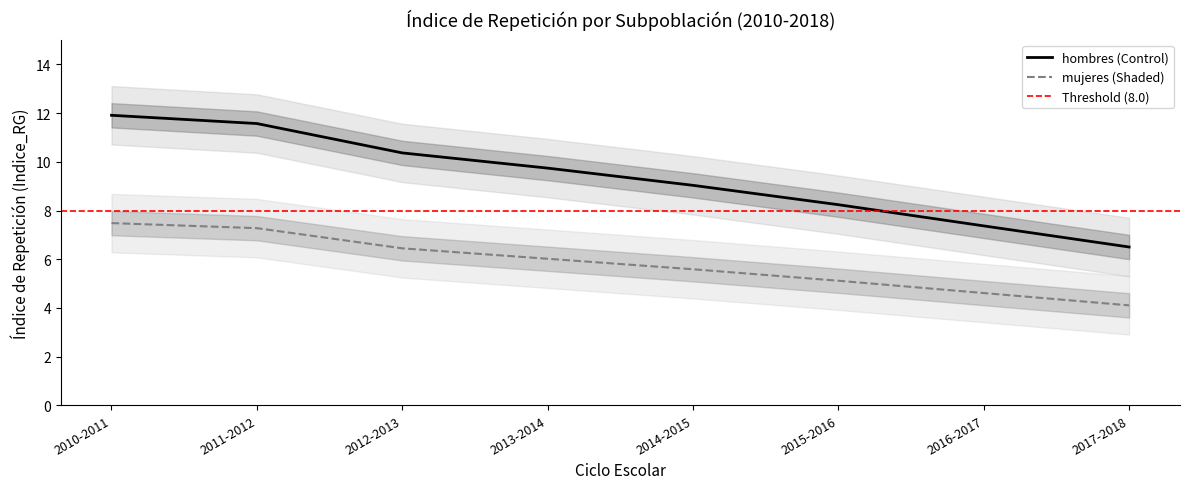

What is the maximum value for hombres_Indice_RG?

11.9